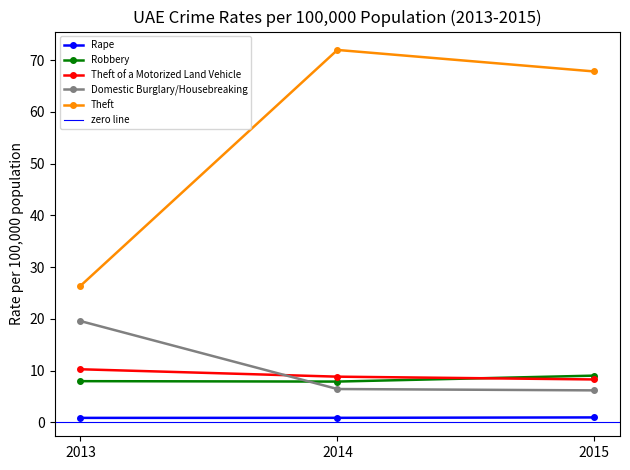

What is the difference between the maximum and minimum values in the Domestic Burglary/Housebreaking series?

13.4